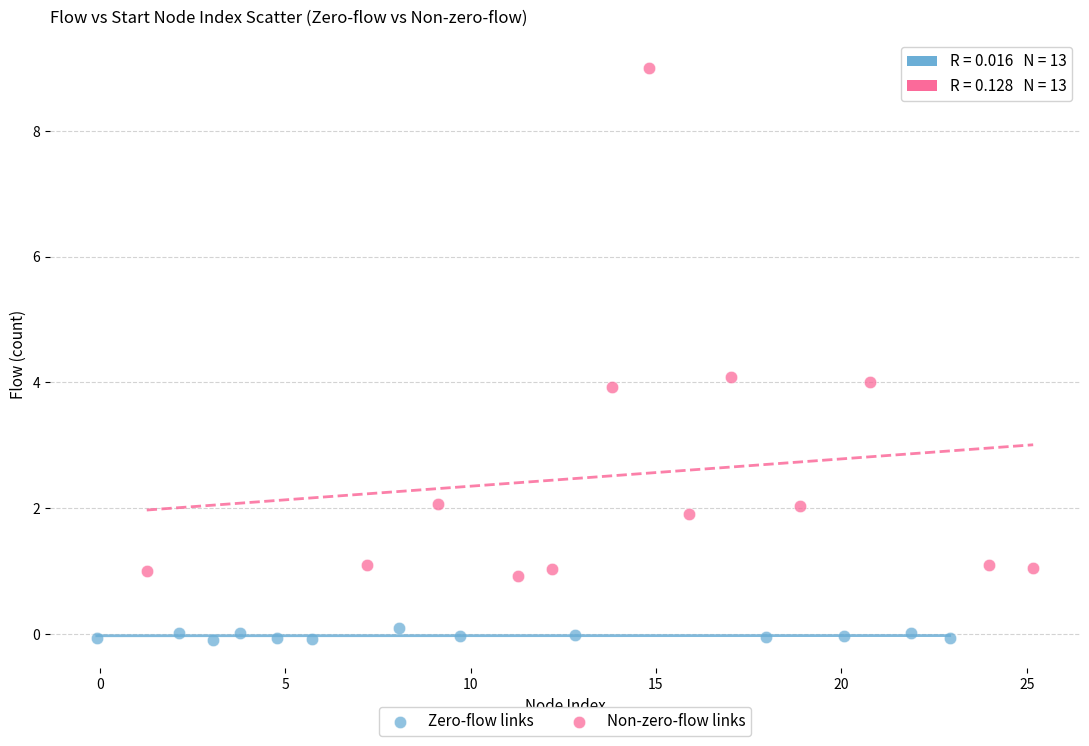

Which series reaches the minimum Y coordinate?

Zero-flow links